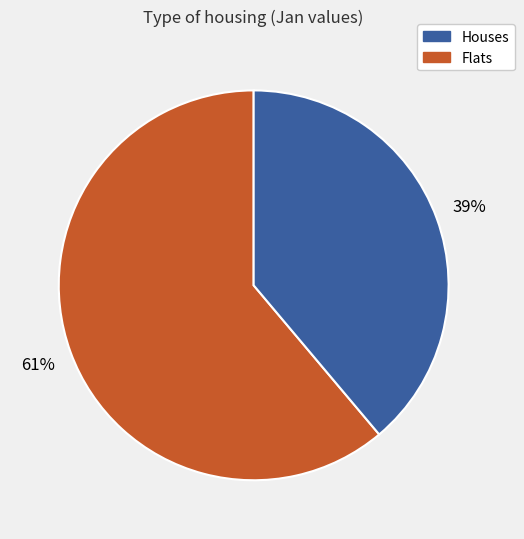

Is there a majority slice in this chart?

Yes